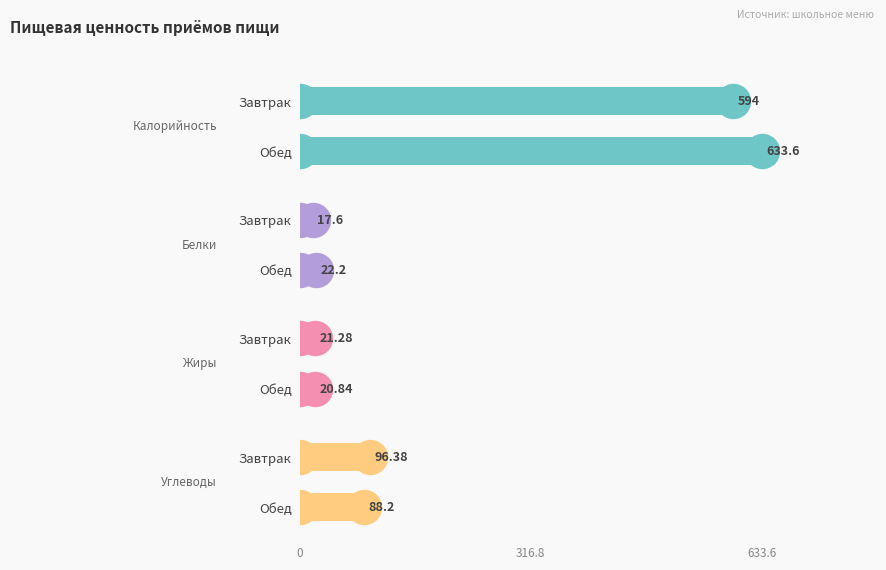

At how many categories does at least one series exceed 55?

2